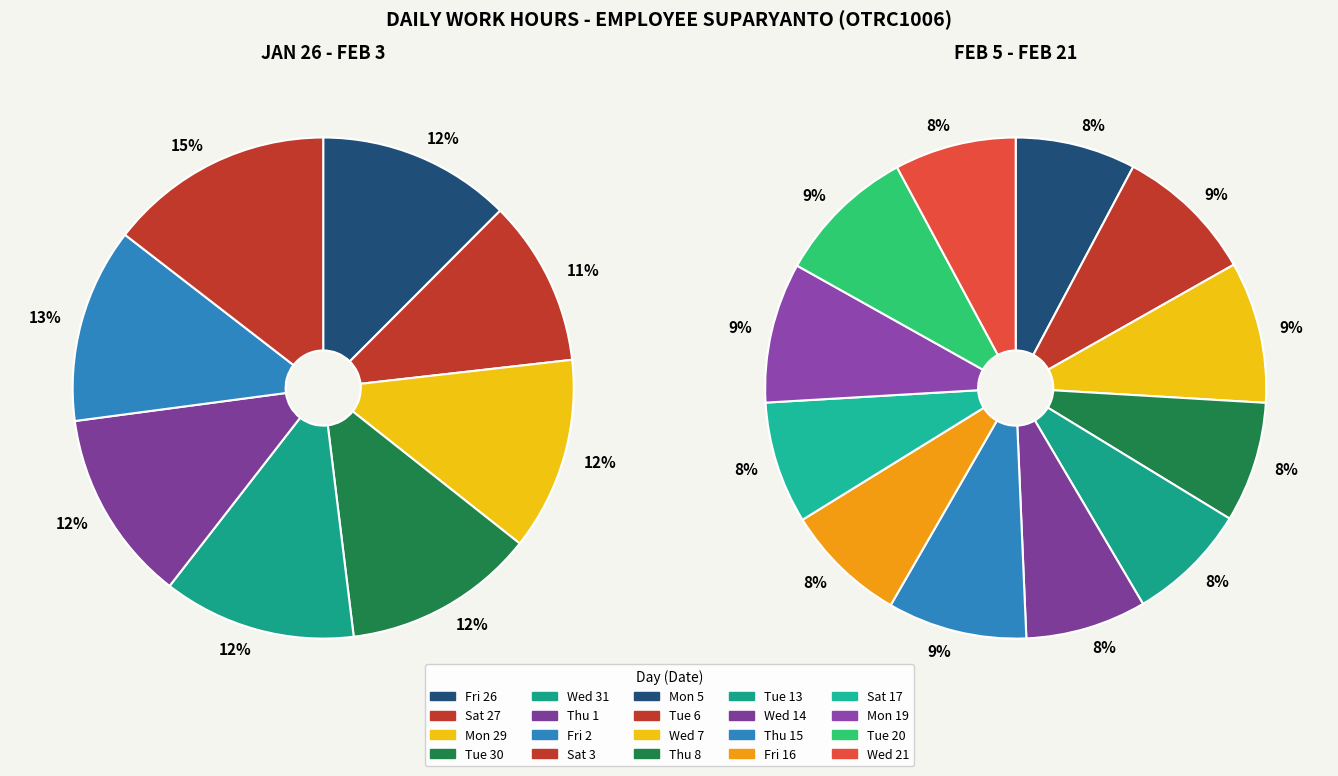

Does Thu 1 account for over 50% of the chart?

No